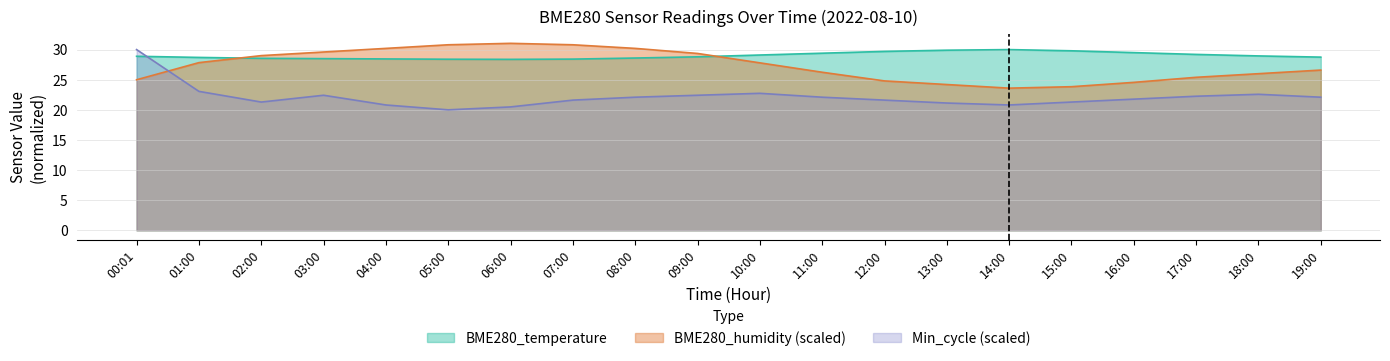

At which label is Min_cycle closest to 25?

01:00